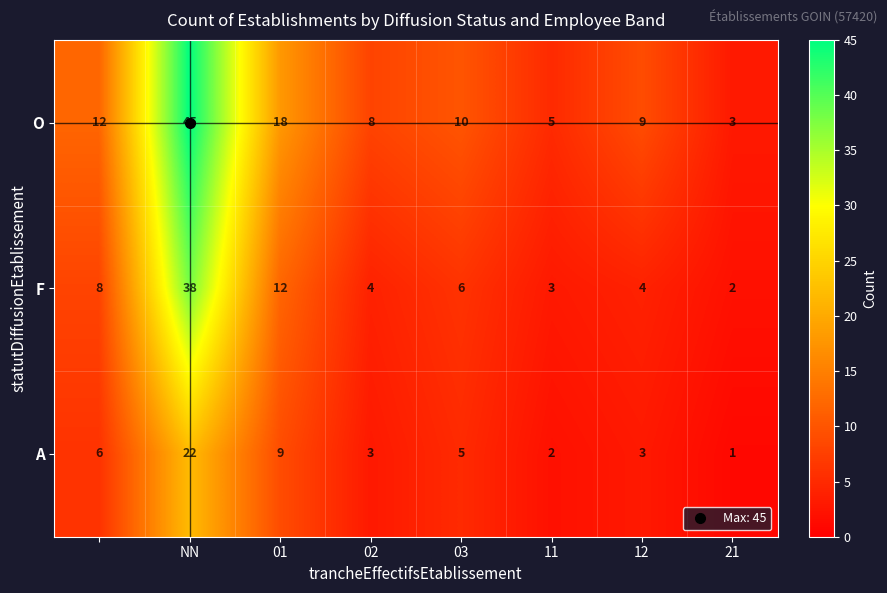

Rank the series by their maximum value, from highest to lowest.

O, F, A